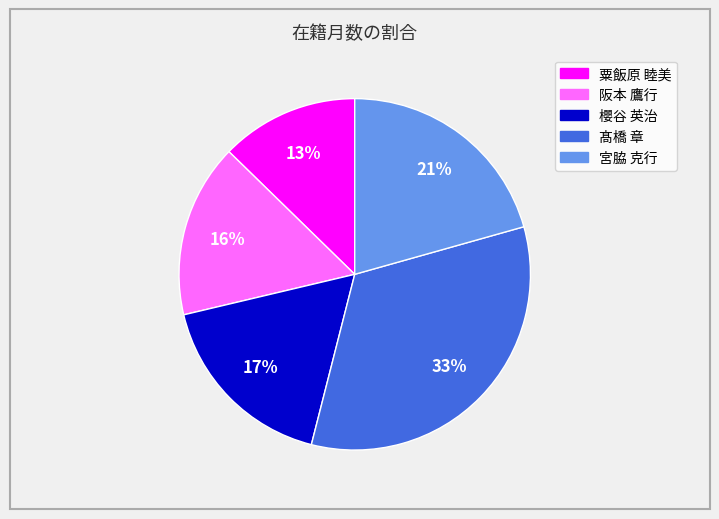

Which category has the smallest portion of the pie?

粟飯原 睦美